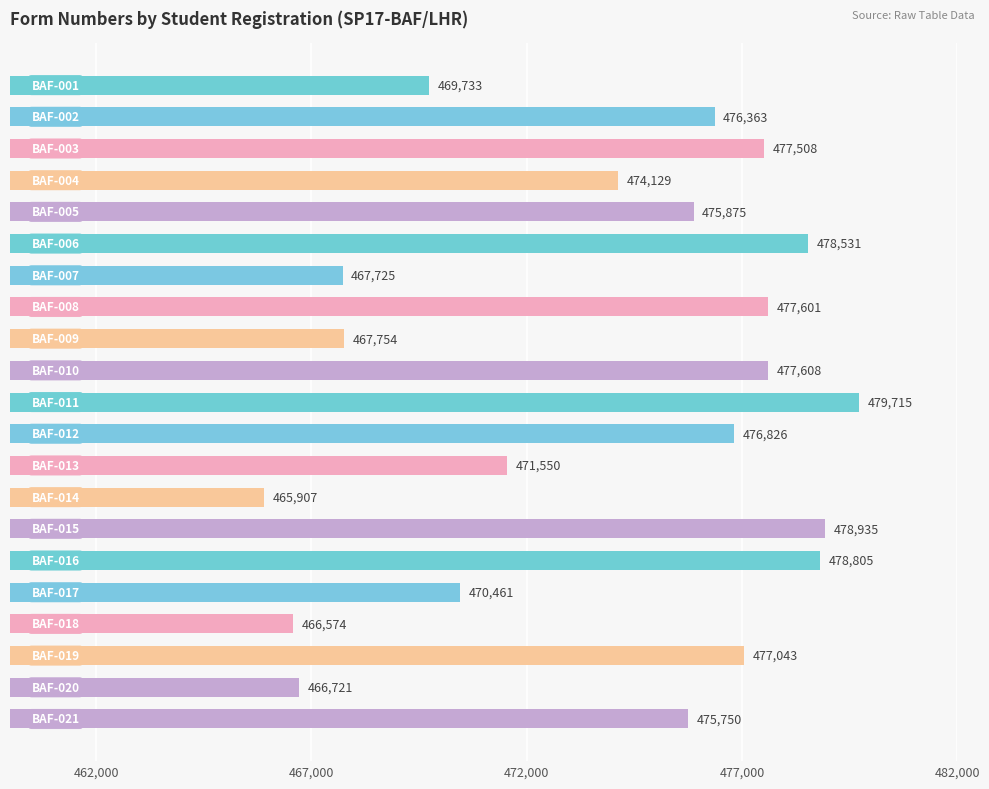

What is the value of the 11th bar from the top?

479715